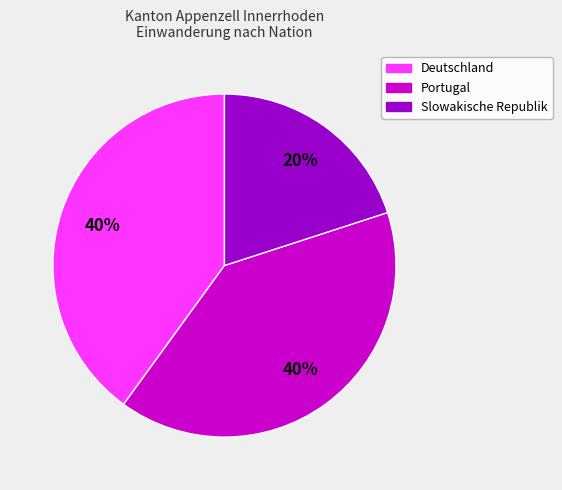

Do Slowakische Republik and Deutschland together represent more than half of the pie?

Yes